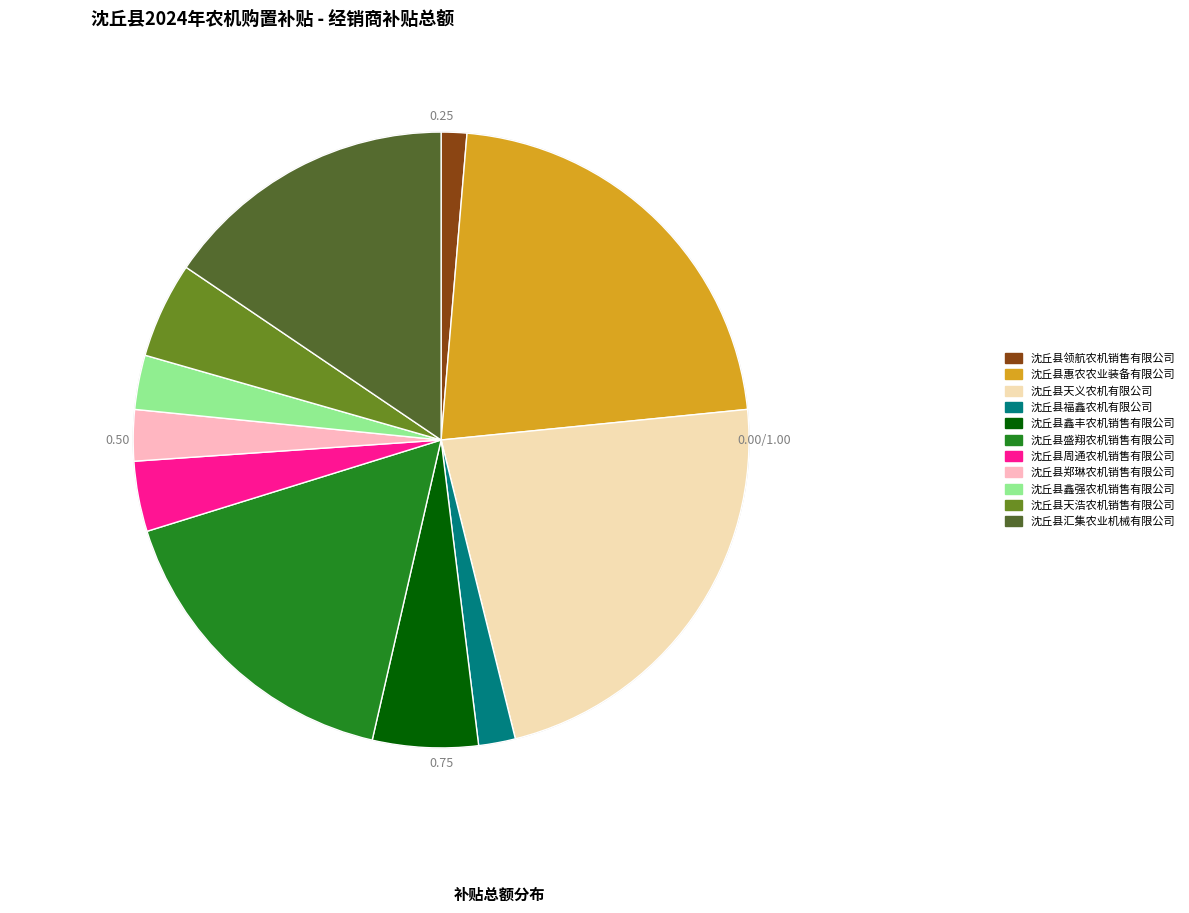

What is the change in value from 沈丘县福鑫农机有限公司 to 沈丘县周通农机销售有限公司?

+2100